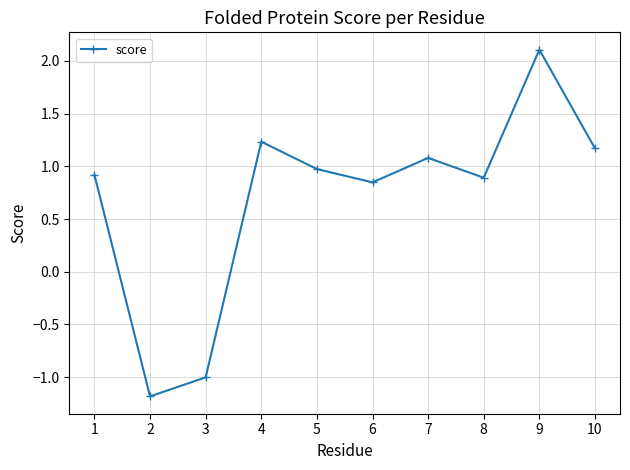

True or false: the data shows 1.1 at 7.

True